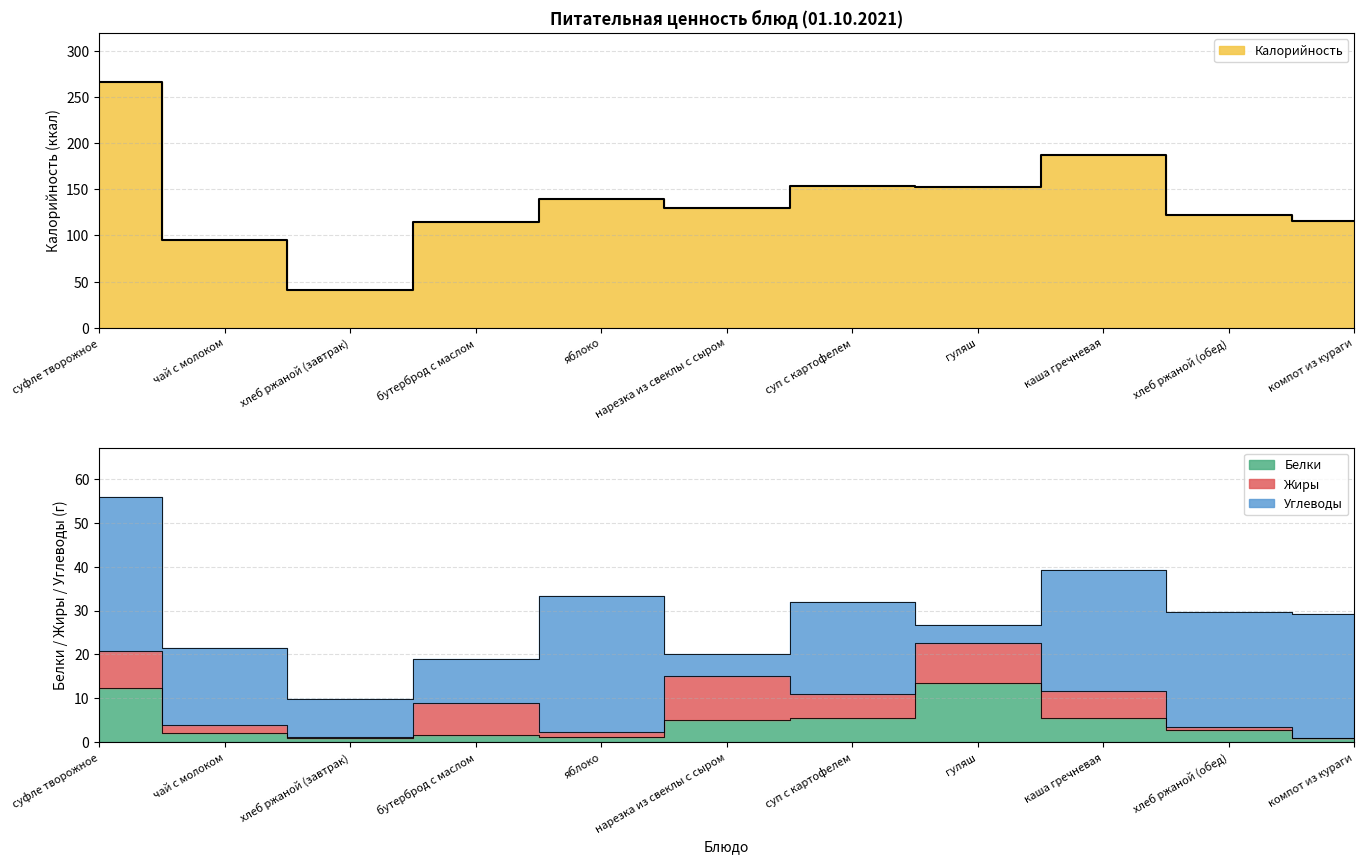

True or false: Белки and Калорийность cross at least once.

False